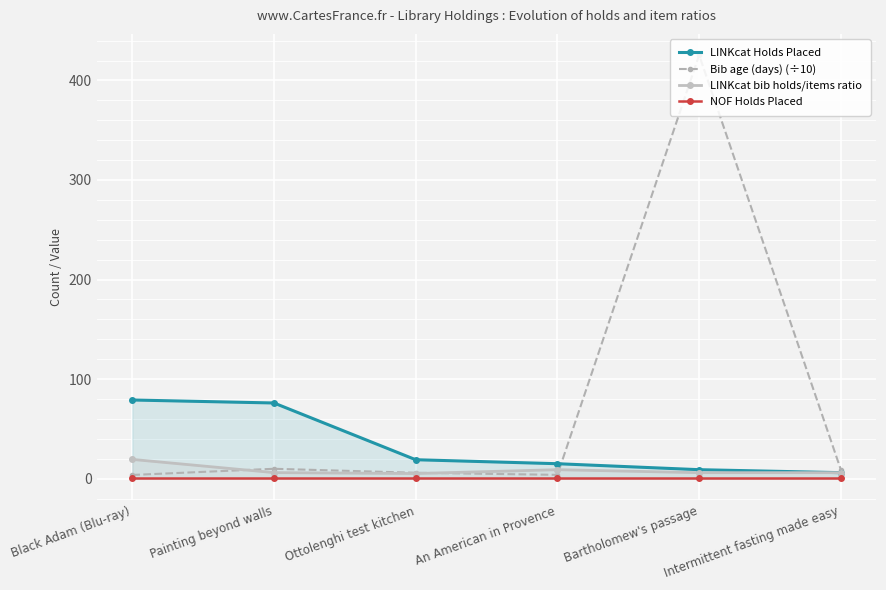

Reading left to right, extract all data points from this chart.

LINKcat Holds Placed: 79.0	76.0	19.0	15.0	9.0	6.0
Bib age (days) (÷10): 3.7	9.9	5.9	3.8	425.5	9.0
LINKcat bib holds/items ratio: 19.3	6.1	5.1	9.0	6.0	6.0
NOF Holds Placed: 1.0	1.0	1.0	1.0	1.0	1.0